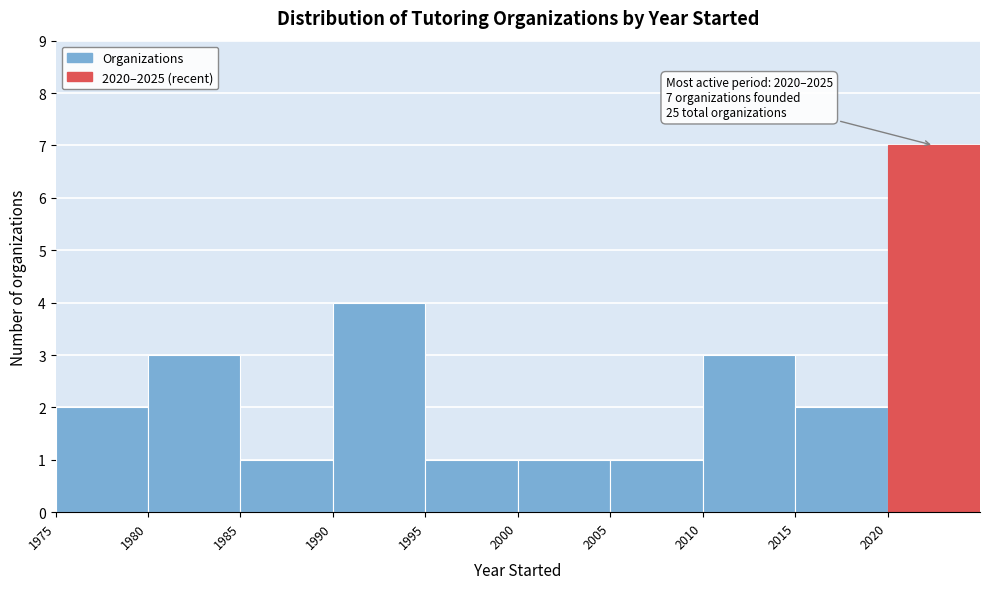

Which range on the x-axis has the tallest bar?

2020 to 2025